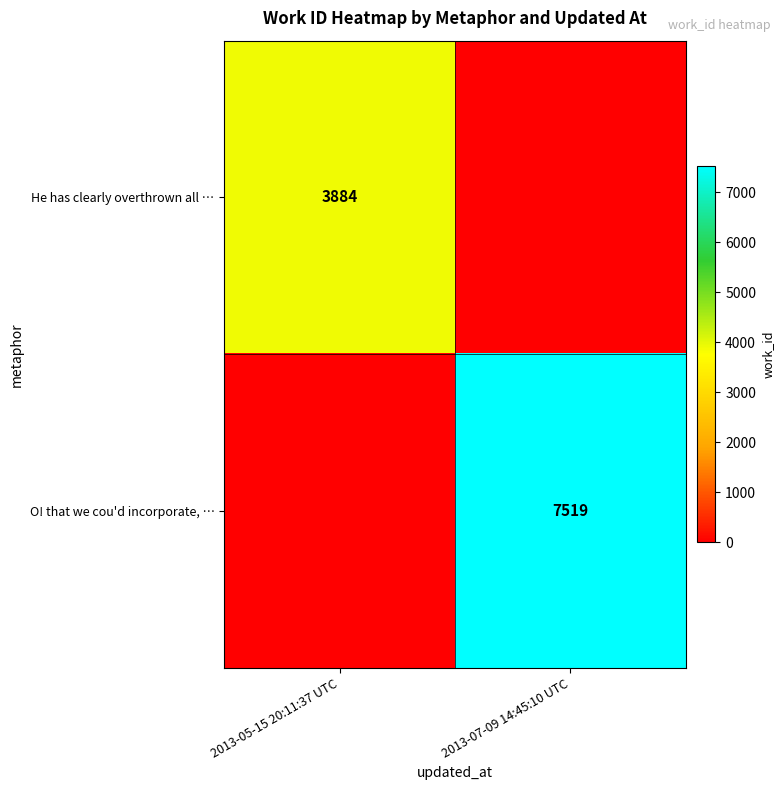

At how many categories does at least one series exceed 363?

2